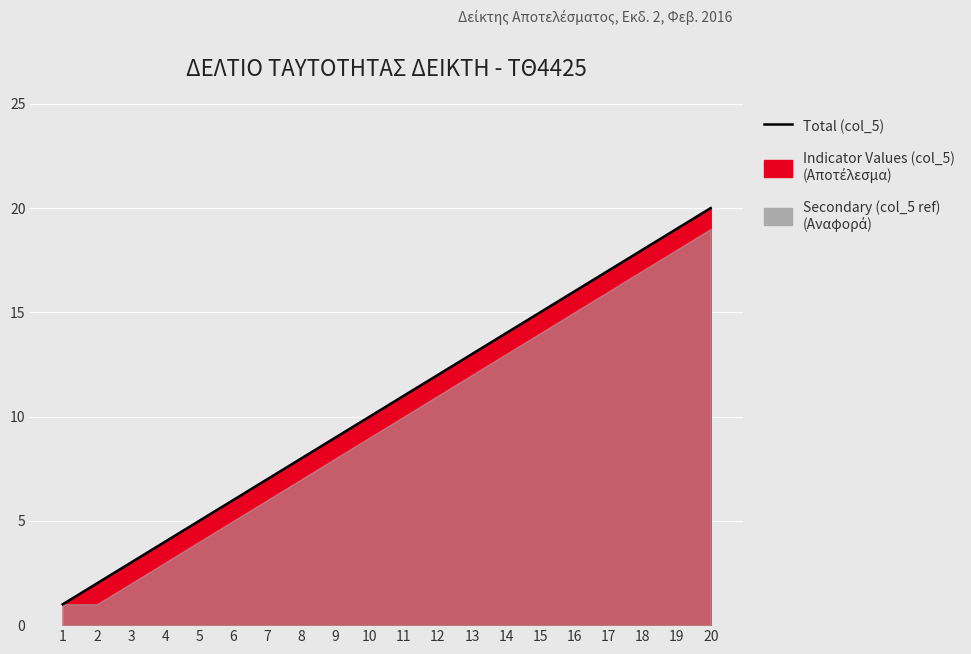

Rank the categories by value from highest to lowest.

20, 19, 18, 17, 16, 15, 14, 13, 12, 11, 10, 9, 8, 7, 6, 5, 4, 3, 2, 1